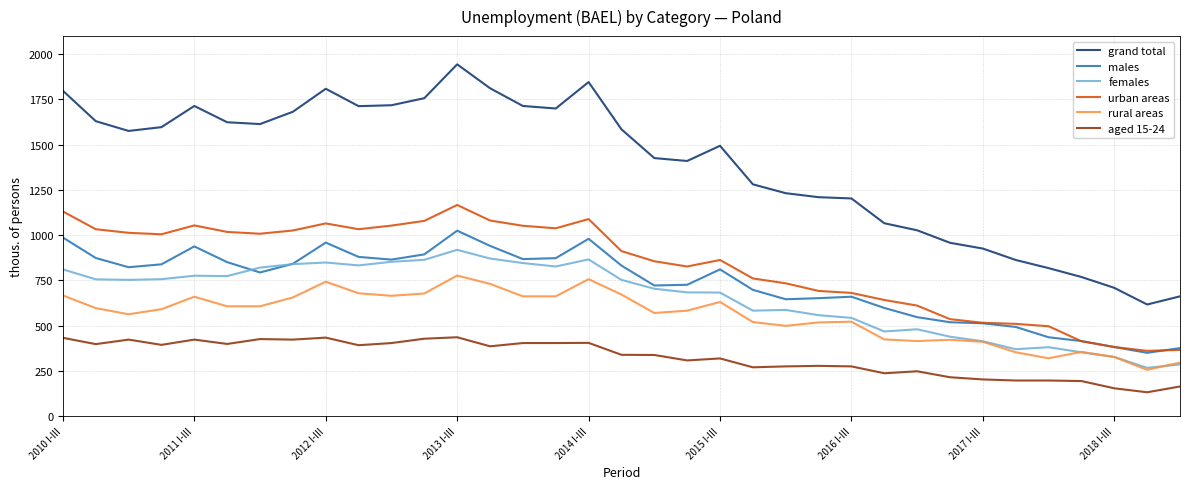

Which series has the largest total across all categories?

grand total